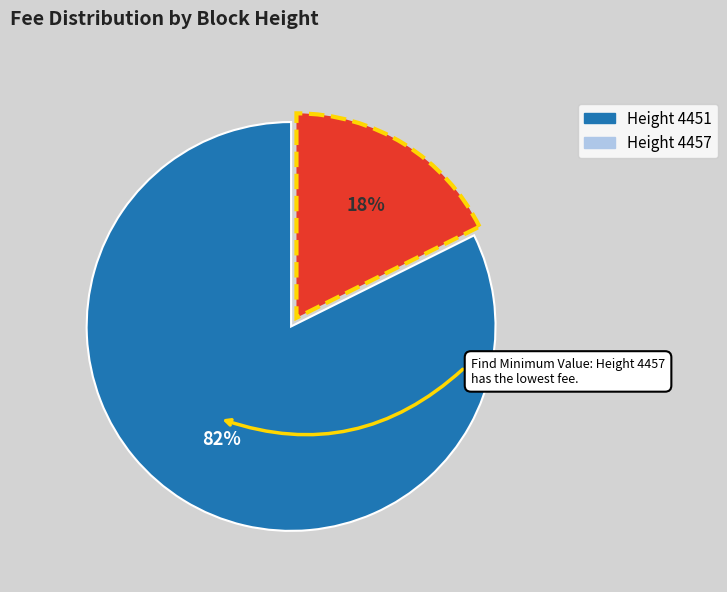

To the nearest percent, what is the average slice percentage?

50%